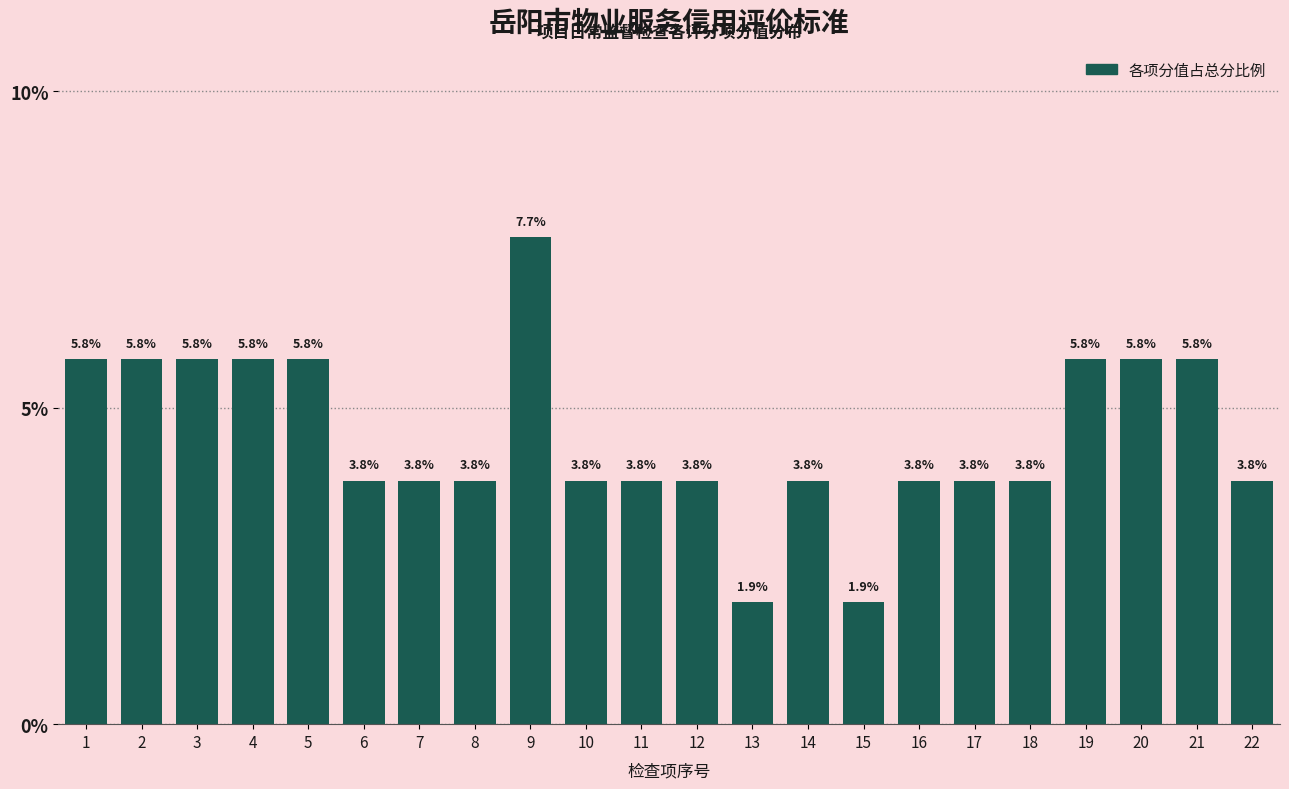

Reading right to left, extract all data points from this chart.

3.8	5.8	5.8	5.8	3.8	3.8	3.8	1.9	3.8	1.9	3.8	3.8	3.8	7.7	3.8	3.8	3.8	5.8	5.8	5.8	5.8	5.8